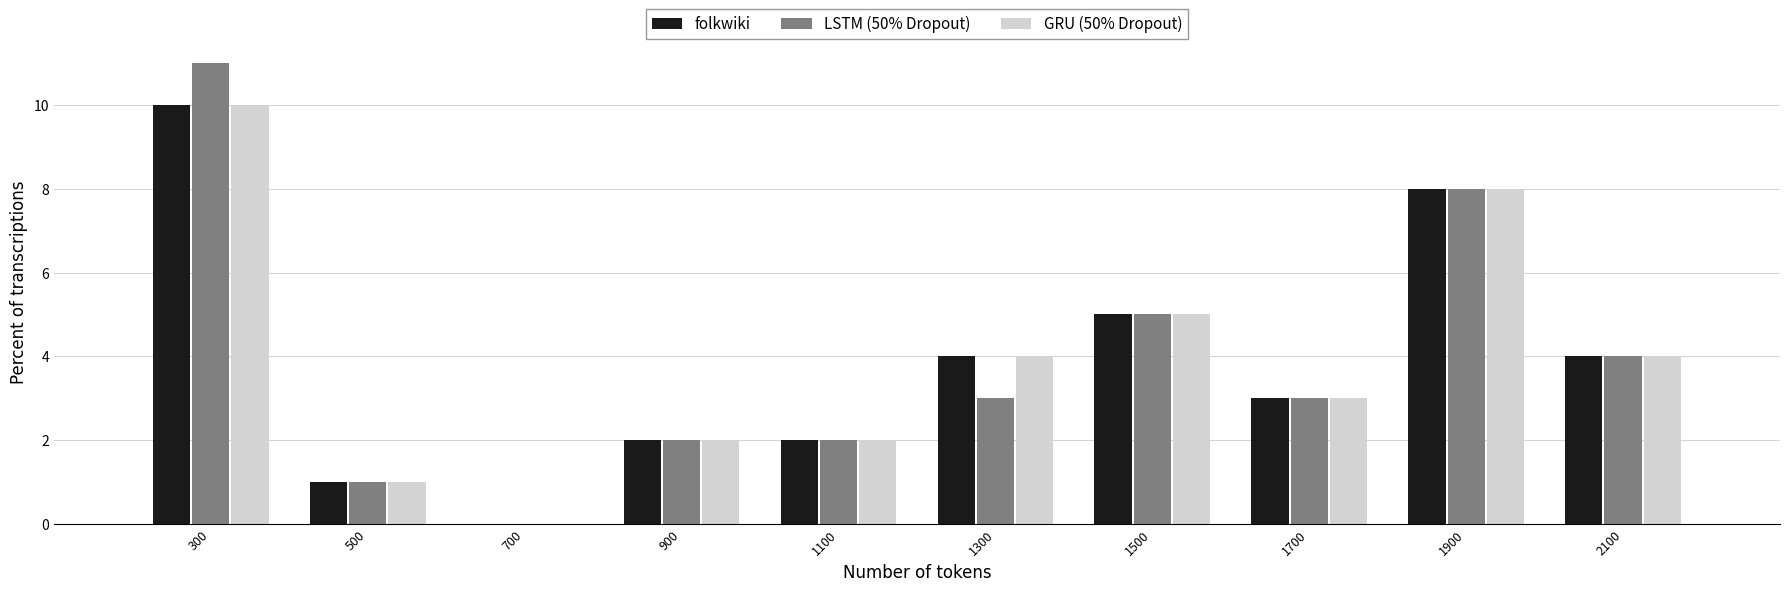

Reading left to right, transcribe all the data shown in this chart.

folkwiki: 300=10	500=1	700=0	900=2	1100=2	1300=4	1500=5	1700=3	1900=8	2100=4
LSTM (50% Dropout): 300=11	500=1	700=0	900=2	1100=2	1300=3	1500=5	1700=3	1900=8	2100=4
GRU (50% Dropout): 300=10	500=1	700=0	900=2	1100=2	1300=4	1500=5	1700=3	1900=8	2100=4